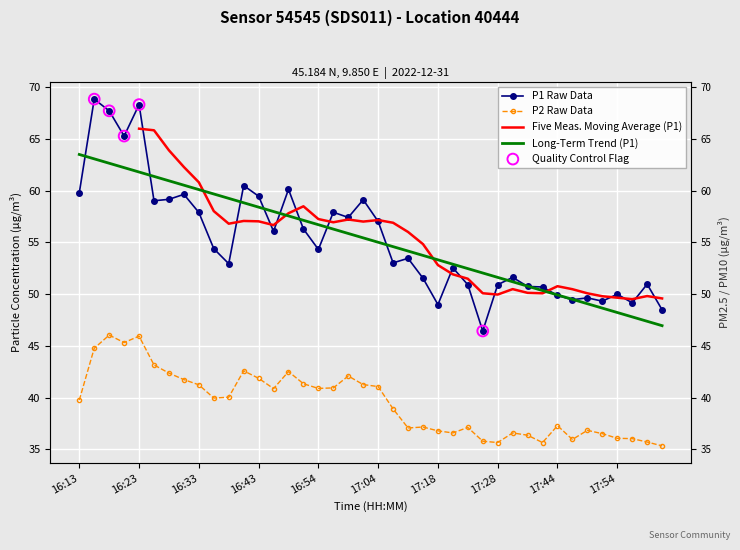

Which series has the widest spread of Y values?

P1